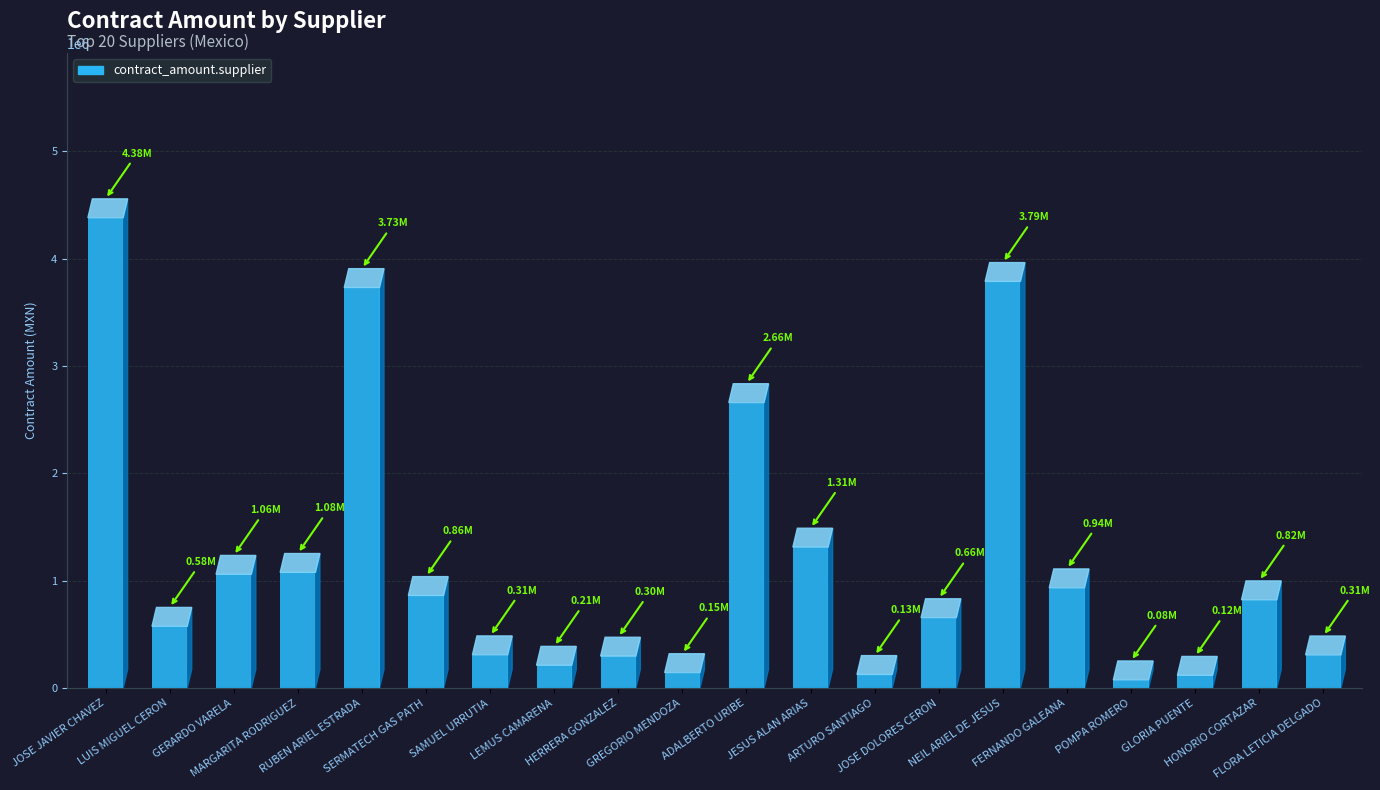

What is the difference between the maximum and minimum values?

4302859.7